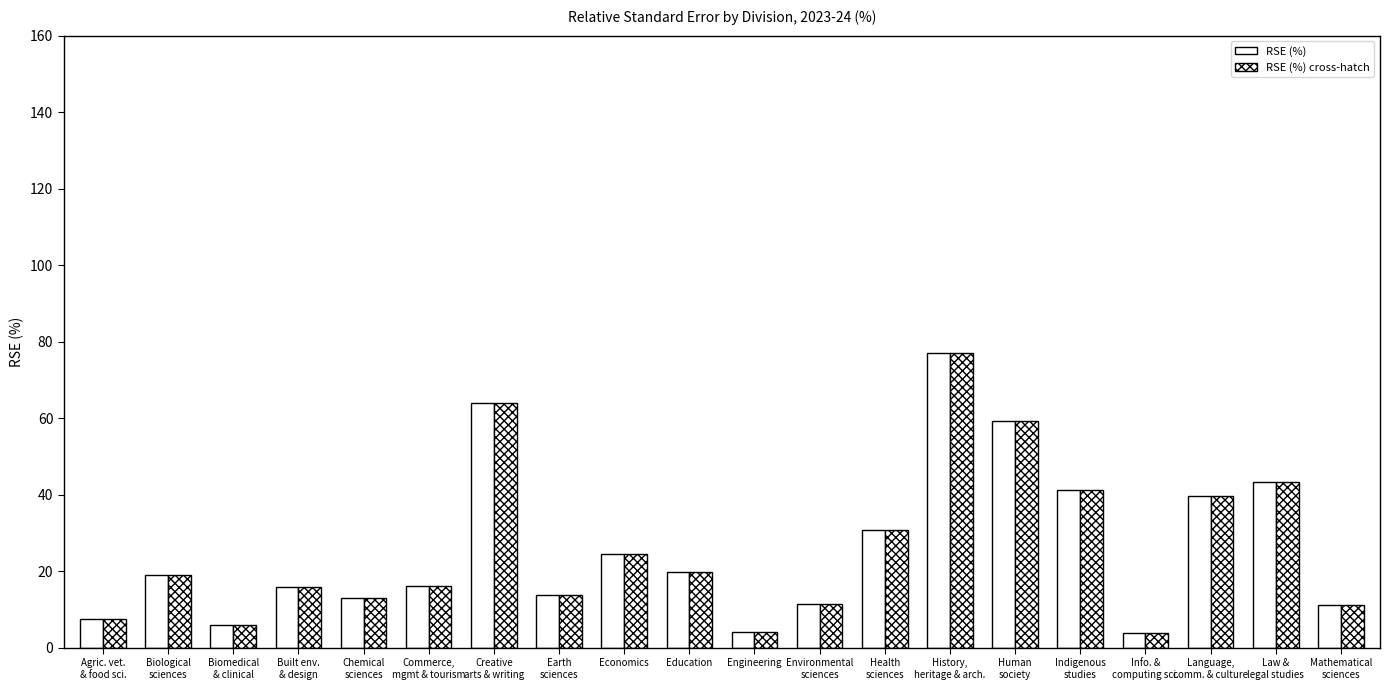

Are the bars horizontal?

No